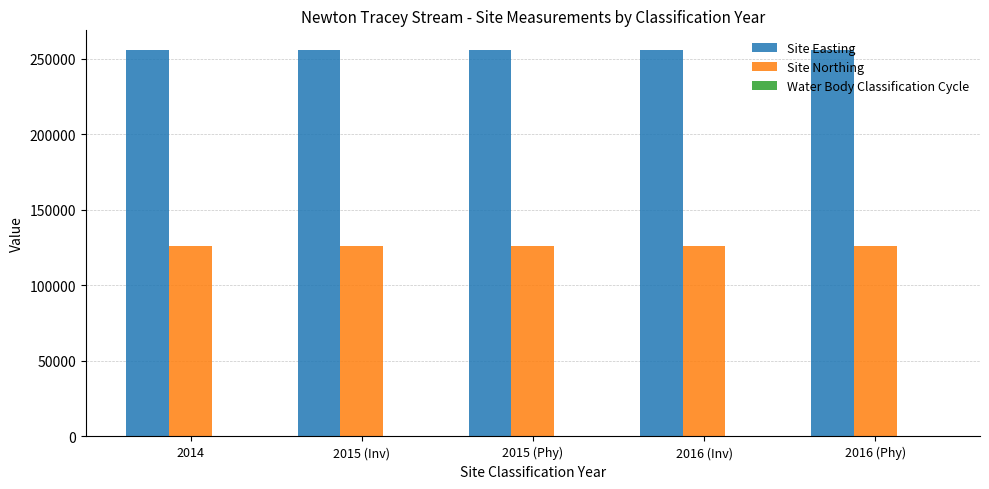

The value of Site Easting at 2014 is 255943. True or false?

True